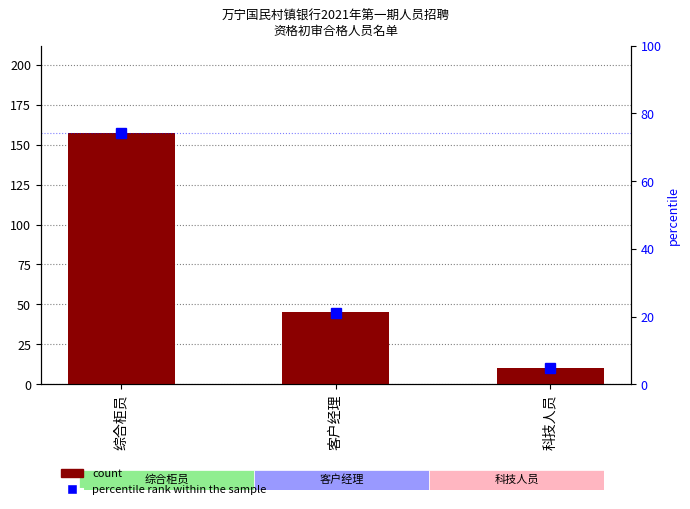

Which series has the largest total across all categories?

count